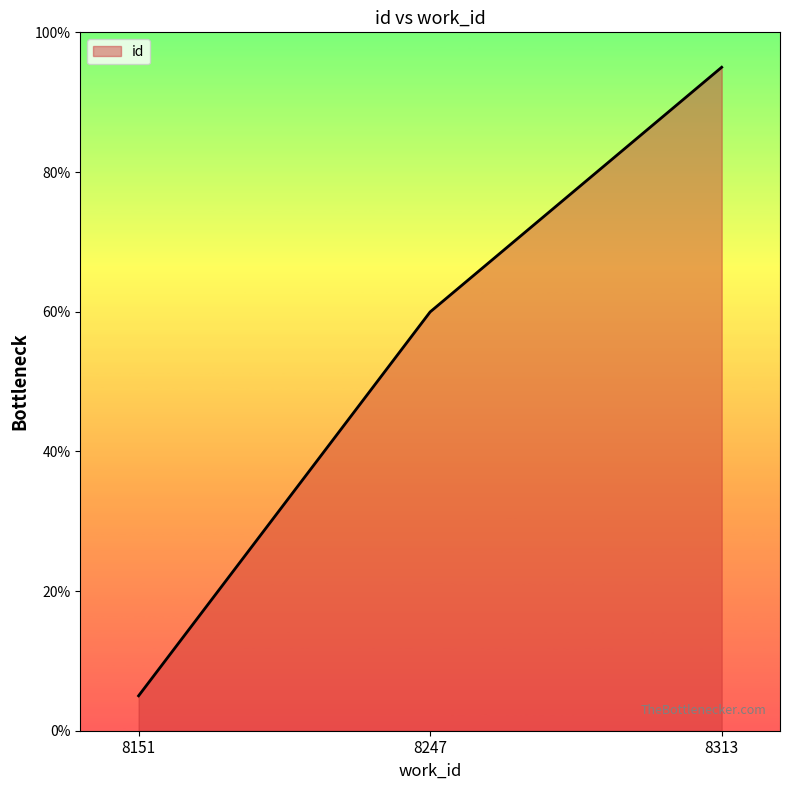

Does the chart display data point markers on the line(s)?

No